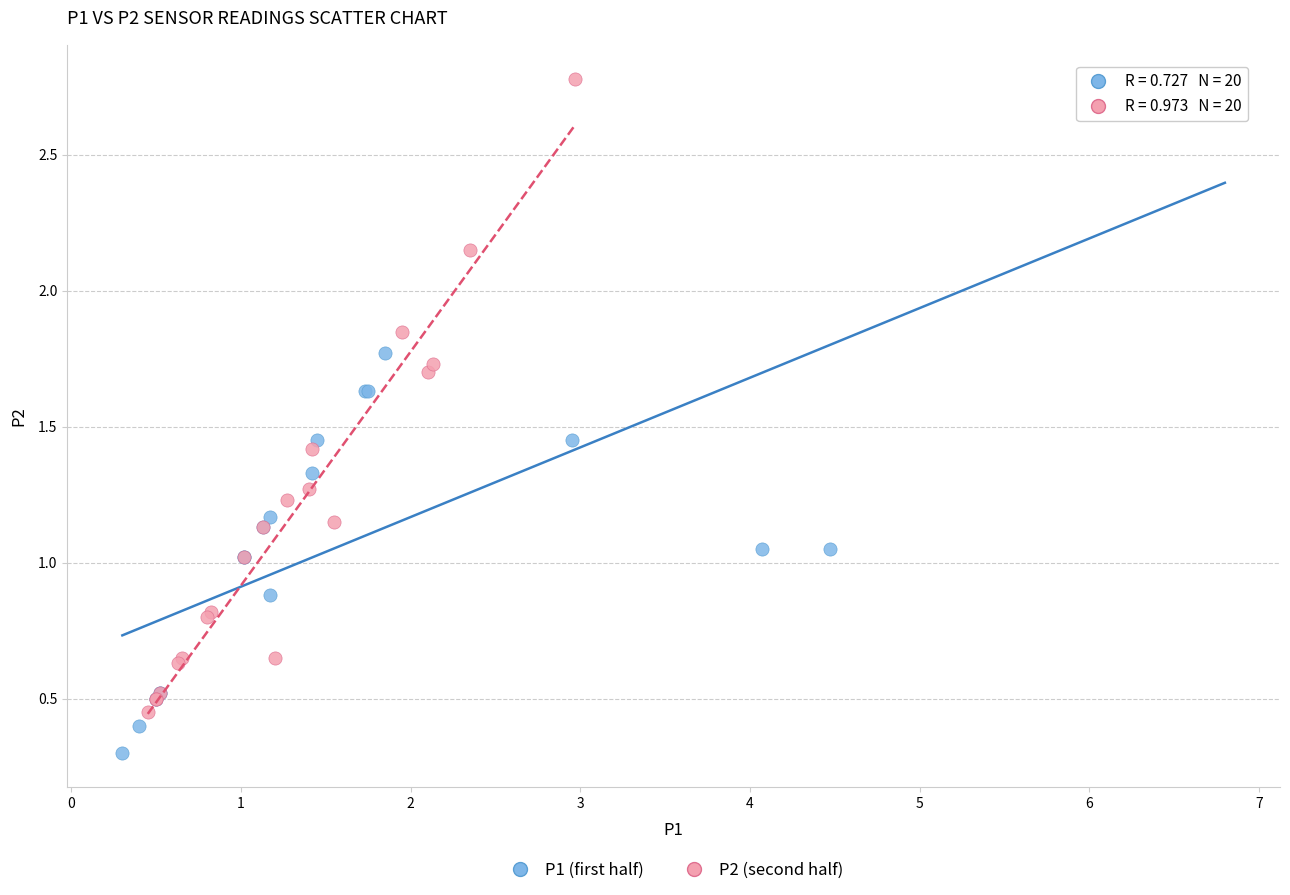

Which series contains the highest Y value?

P2 (second half)